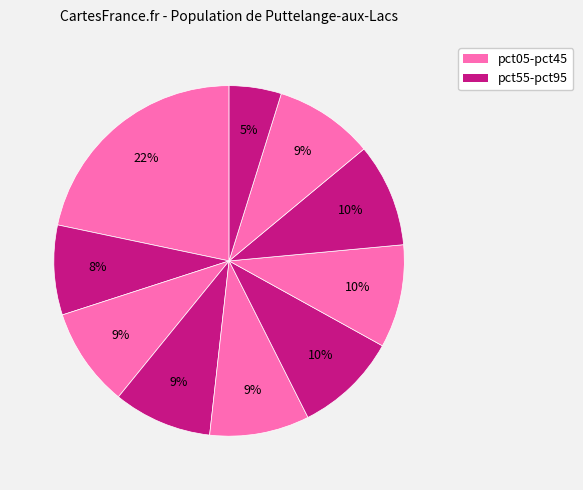

How many segments does this pie chart have?

10